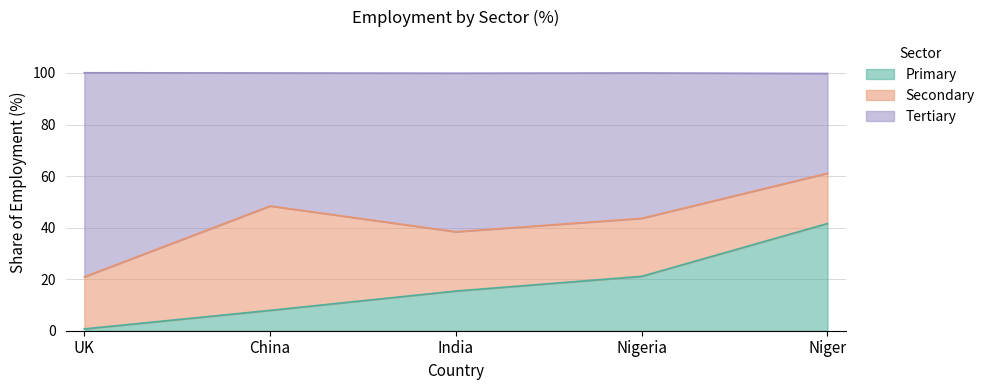

Which category has the highest value in the Primary series?

Niger